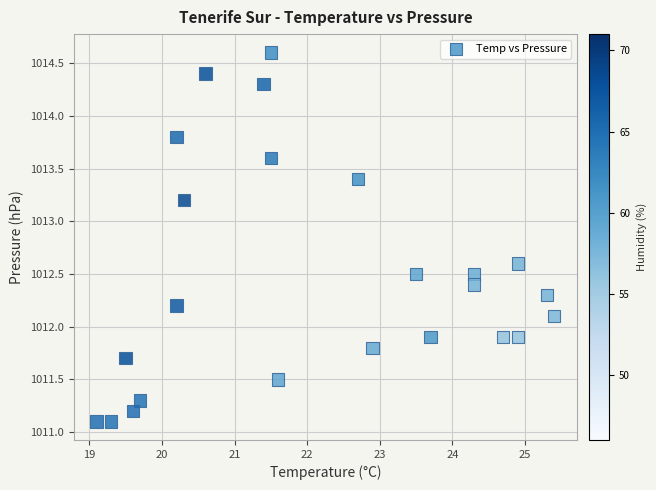

What is the range of X values (max minus min)?

6.3